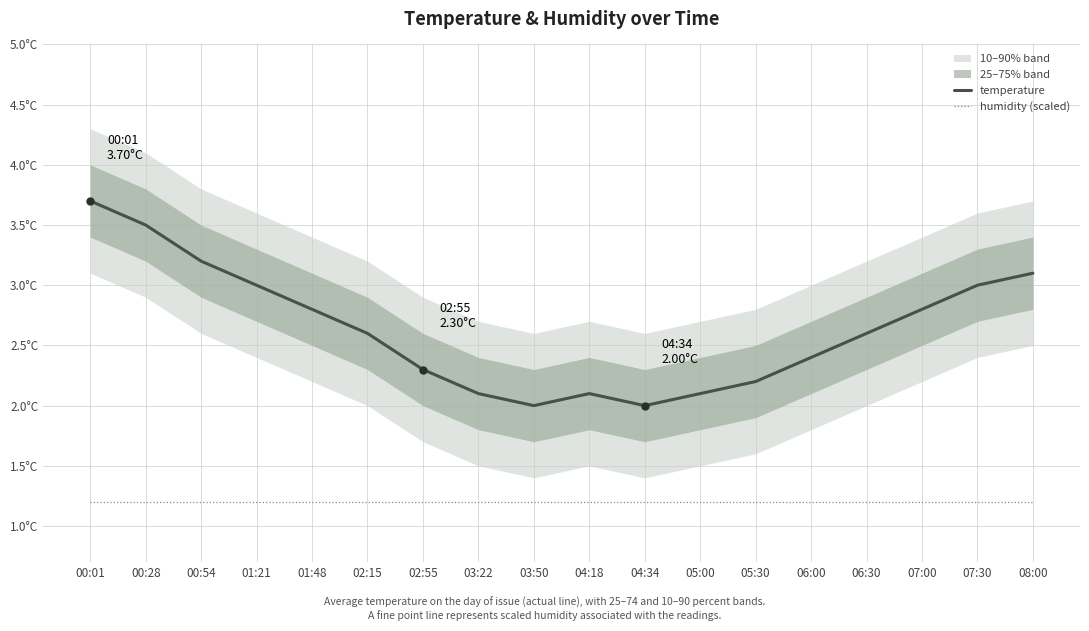

What is the sum of the temperature values at 03:50 and 01:21?

5.0